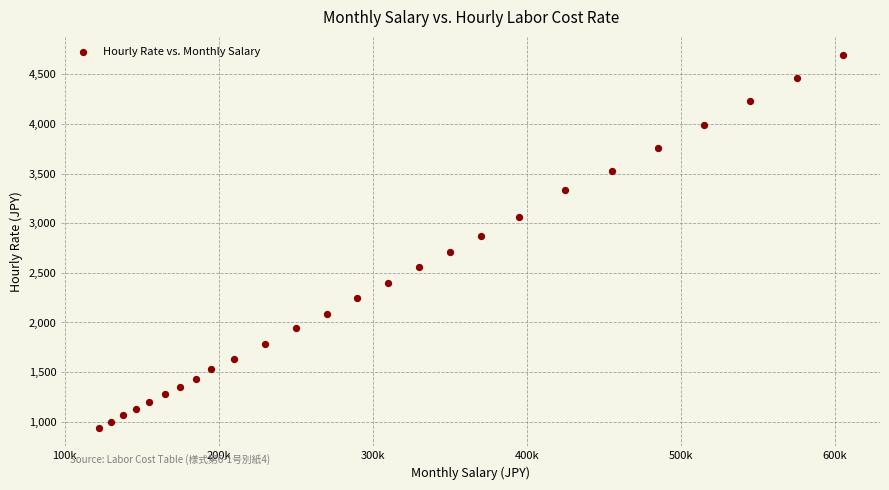

What Y value in the scatter plot is closest to 2815?

2870